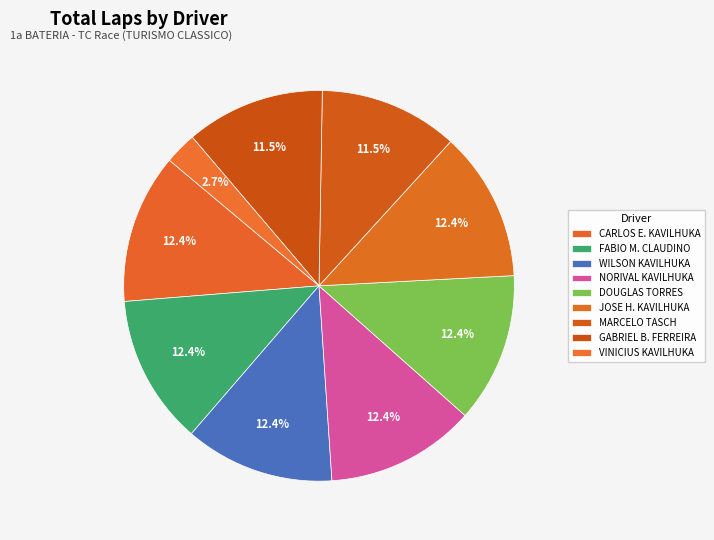

To the nearest percent, what is the difference between the largest and smallest slice percentages?

10%